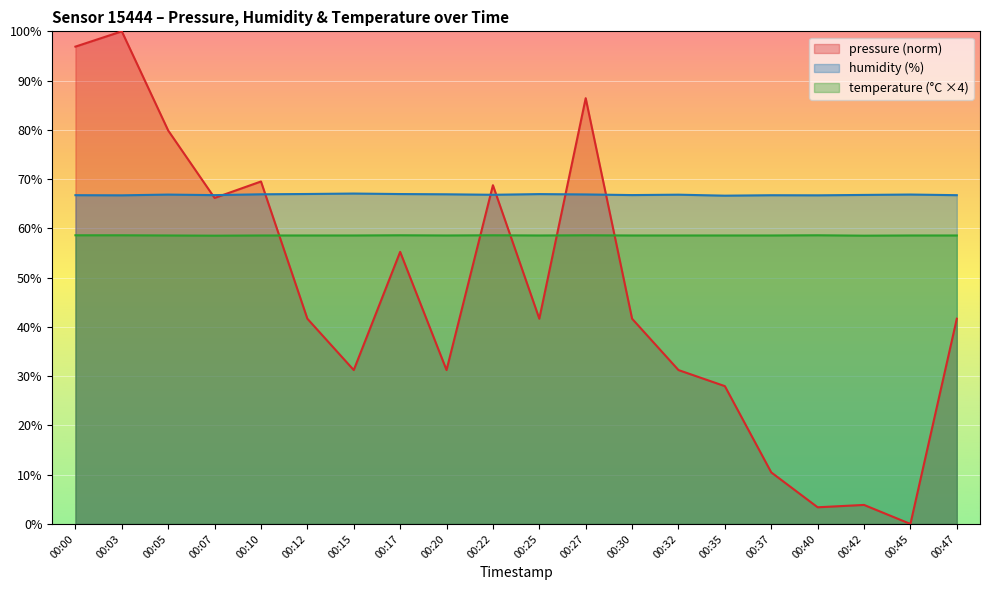

What is the difference between the highest and lowest values at 00:37?

56.3